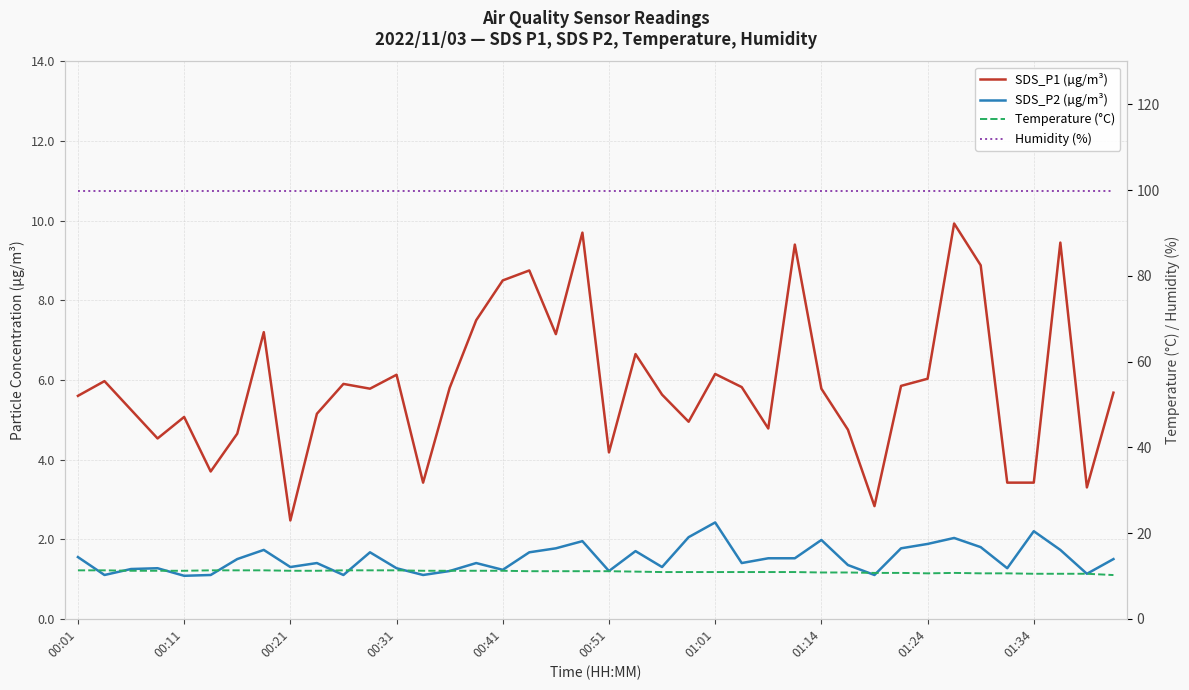

What is the difference between the highest and lowest values at 00:51?

98.7